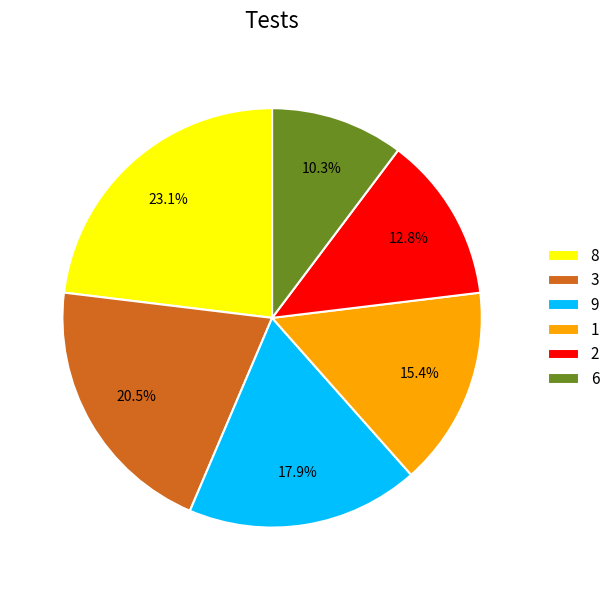

Which slice is the smallest?

6